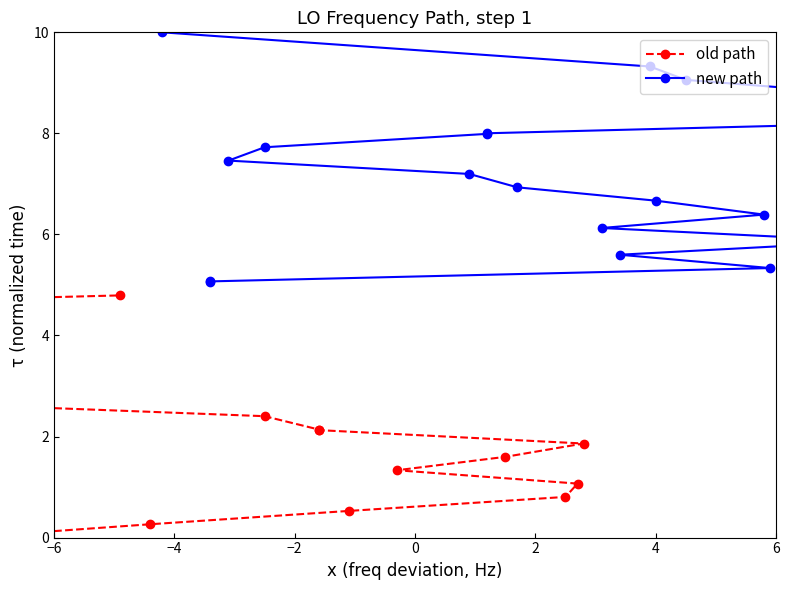

What is the value of the new path point at the 20th from the left?

10.0